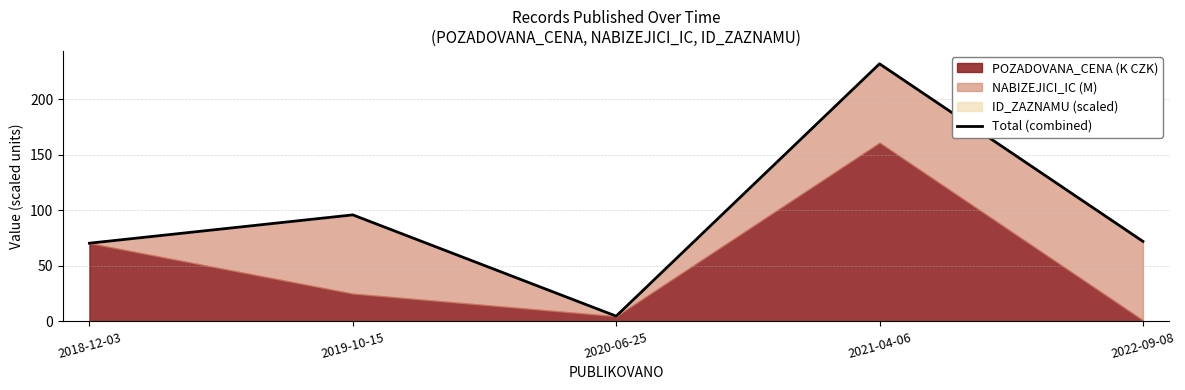

What is the sum of all values?

475.3